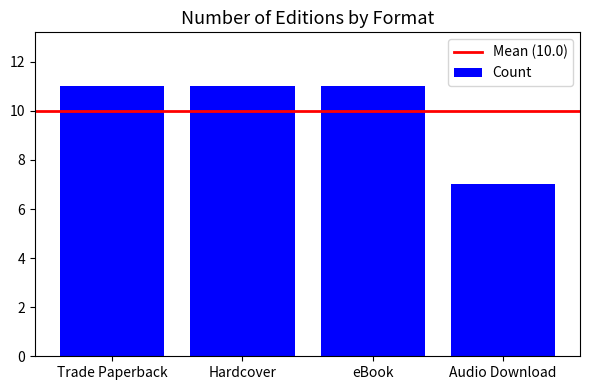

What is the ratio of the value at Hardcover to the value at Trade Paperback?

1.0